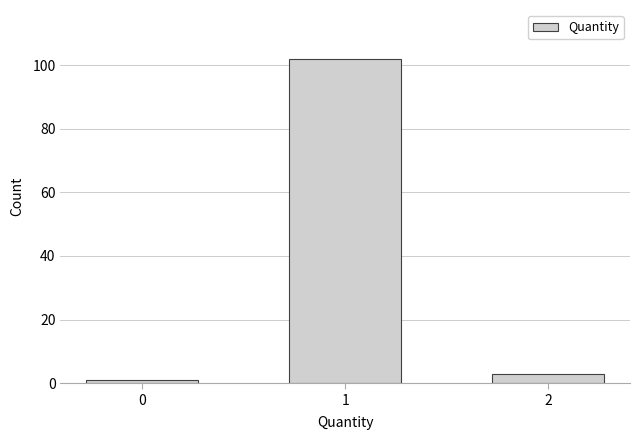

Reading right to left, what are all the values shown in this chart?

3	102	1